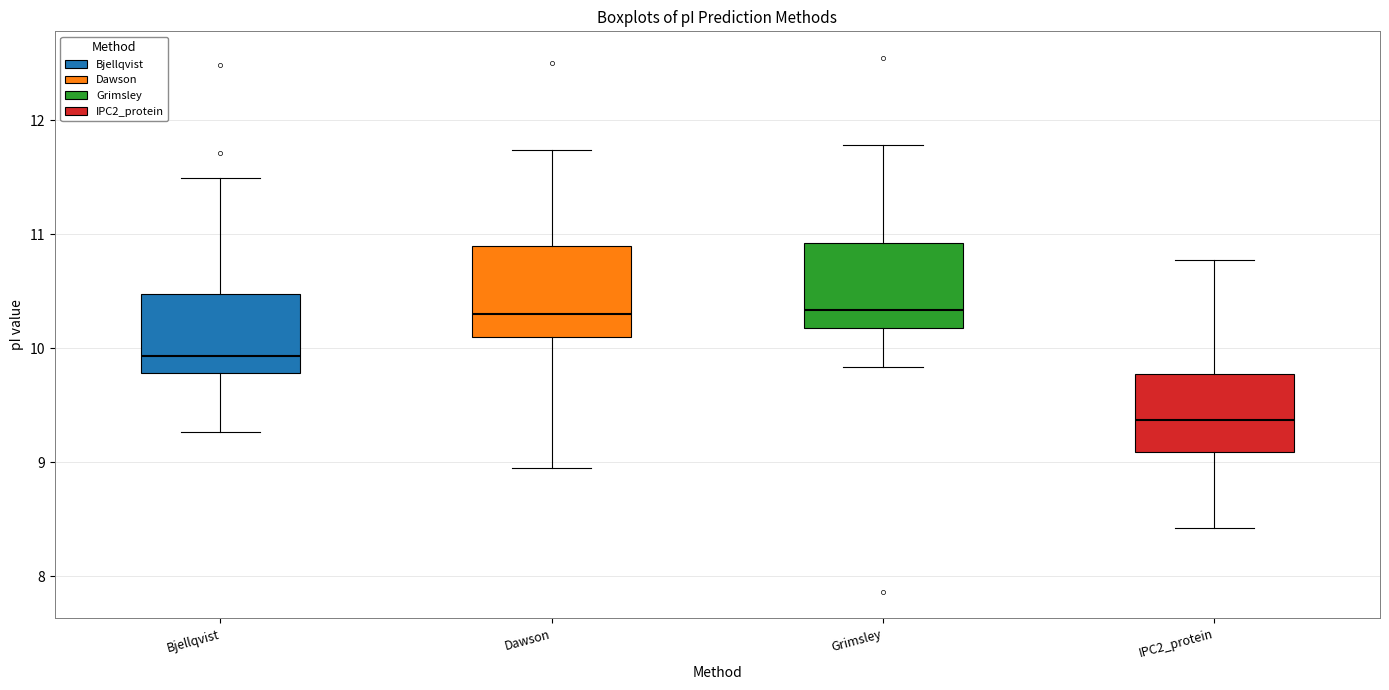

Which box has the lowest median line?

IPC2_protein